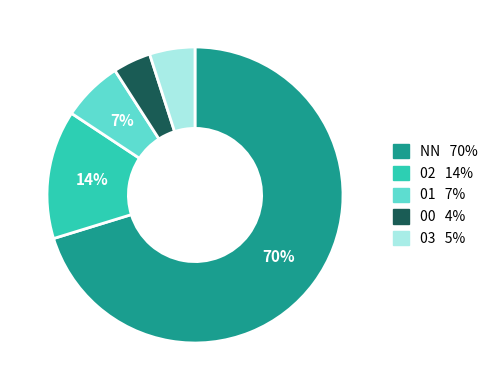

What percentage is the 02 slice, to the nearest percent?

14%